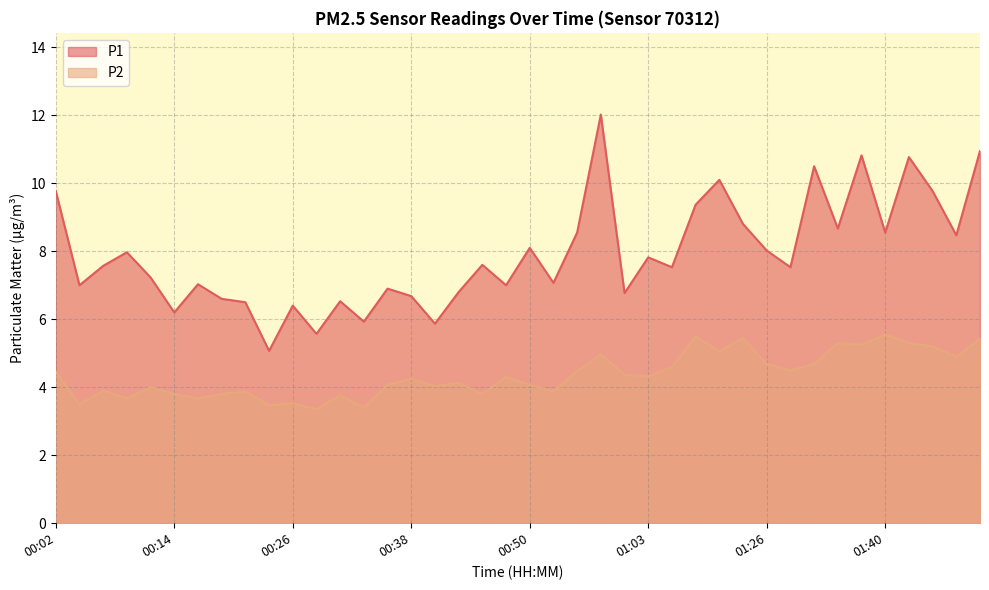

What is the sum of all P1 values?

316.4